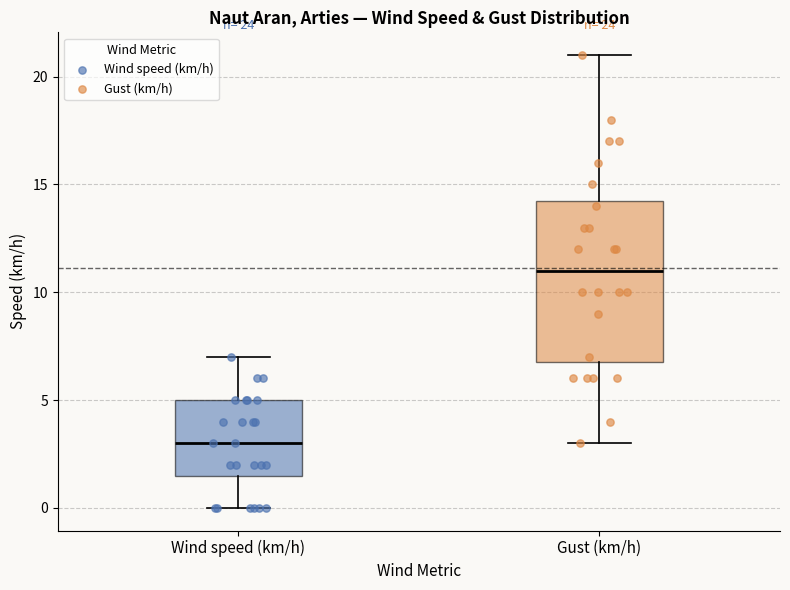

Reading left to right, transcribe this box plot: for each box, give where its median line is, the range the box spans, and where its two whiskers end, as read against the y-axis. The values are not printed on the chart, so give them approximately, as read against the axis.

Wind speed (km/h): median 3.0, box 1.5 to 5.0, whiskers 0.0 to 7.0
Gust (km/h): median 11.0, box 7.0 to 14.5, whiskers 3.0 to 21.0